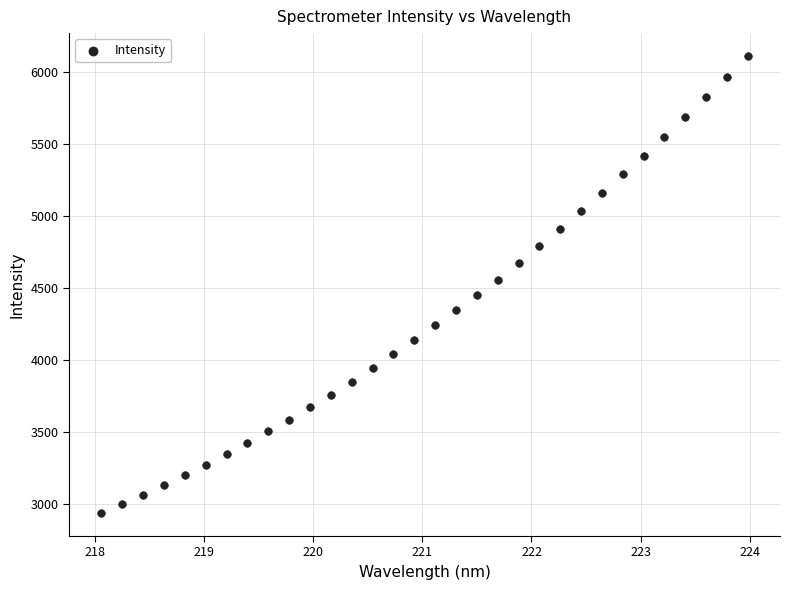

What is the range of Y values (max minus min)?

3169.6